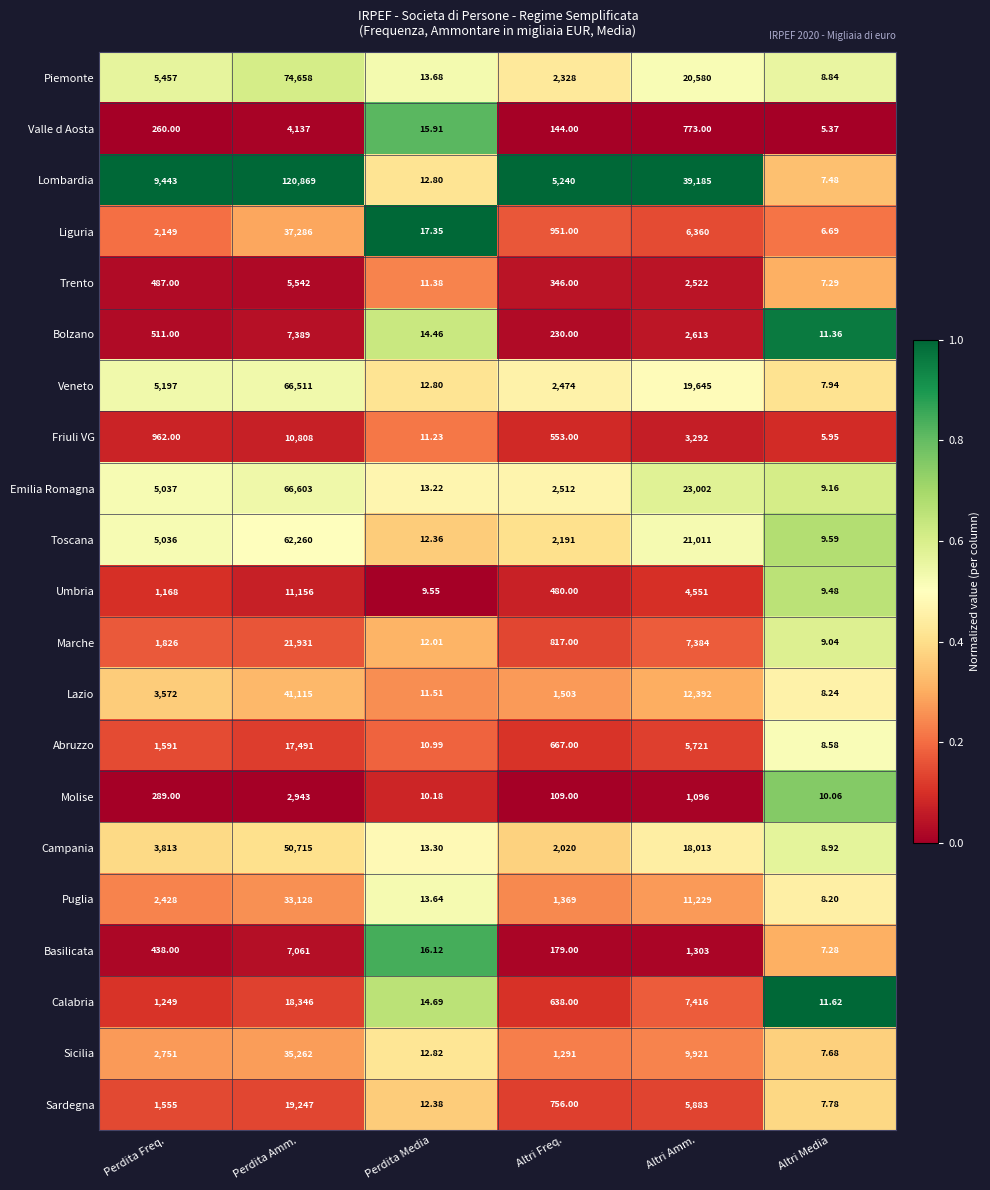

Which category has the highest value across all series?

Perdita Amm.